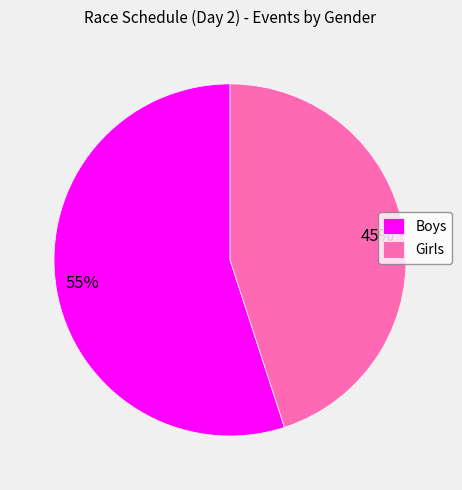

To the nearest percent, what is the difference between the largest and smallest slice percentages?

10%